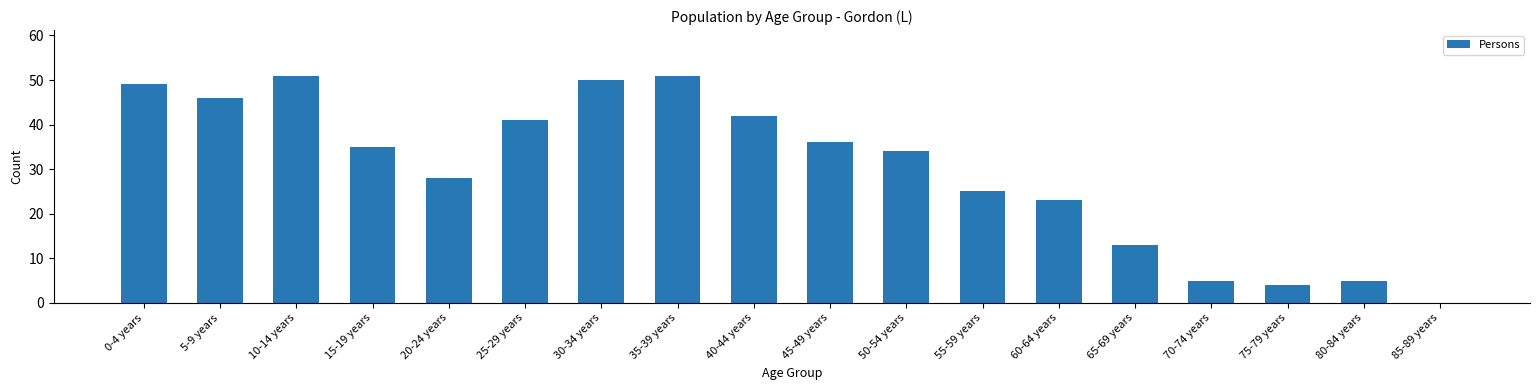

What is the maximum value shown in the chart?

51